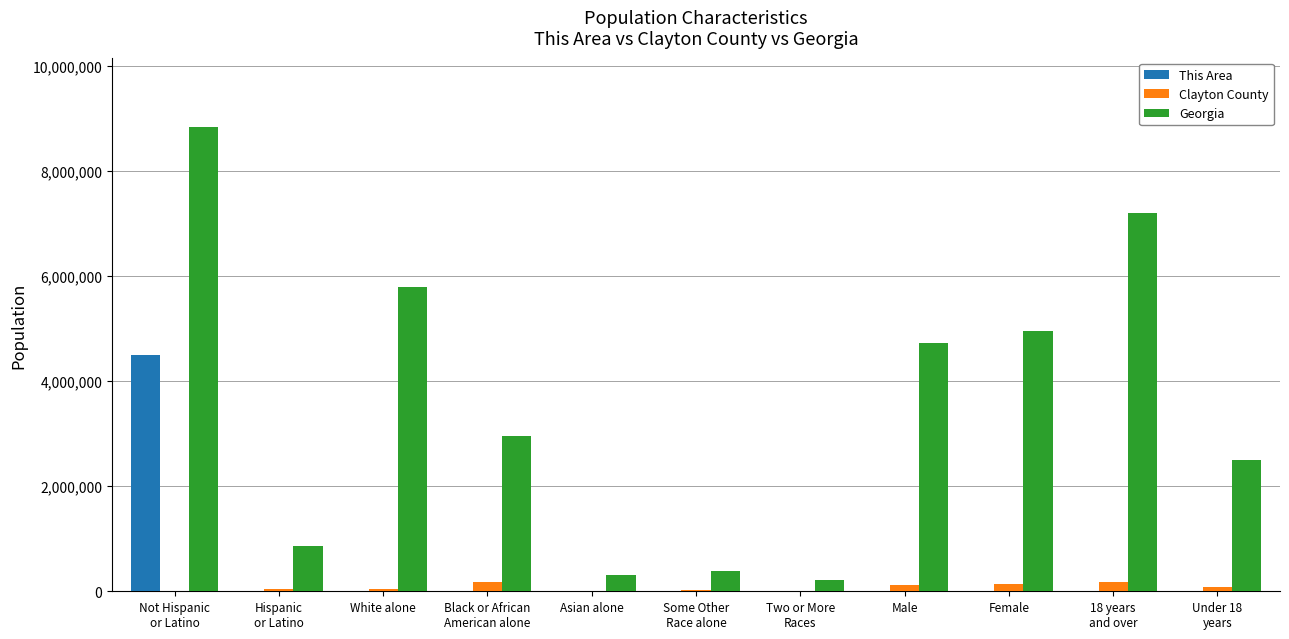

The value of Georgia at 18 years
and over is 7196101. True or false?

True